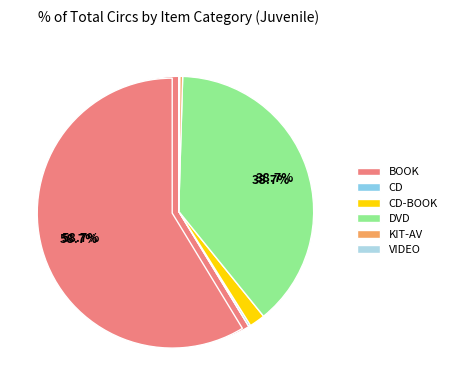

Does KIT-AV represent more than half of the total?

No